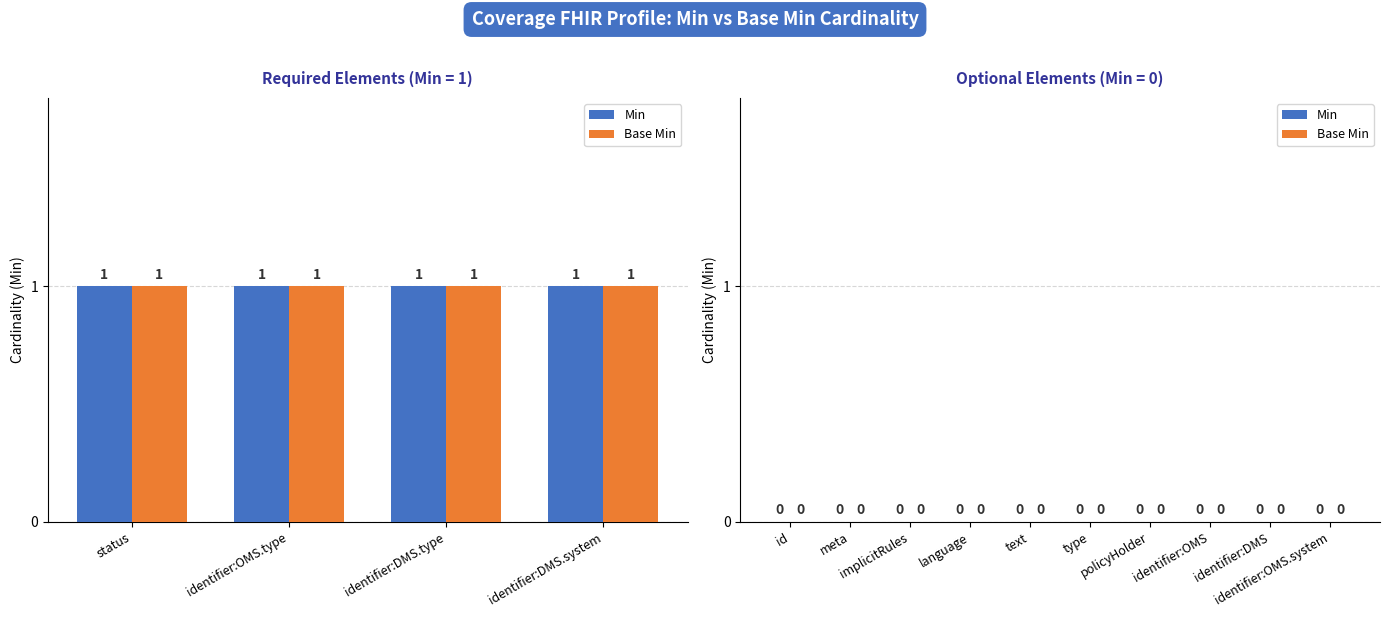

Does the chart contain any negative values?

No